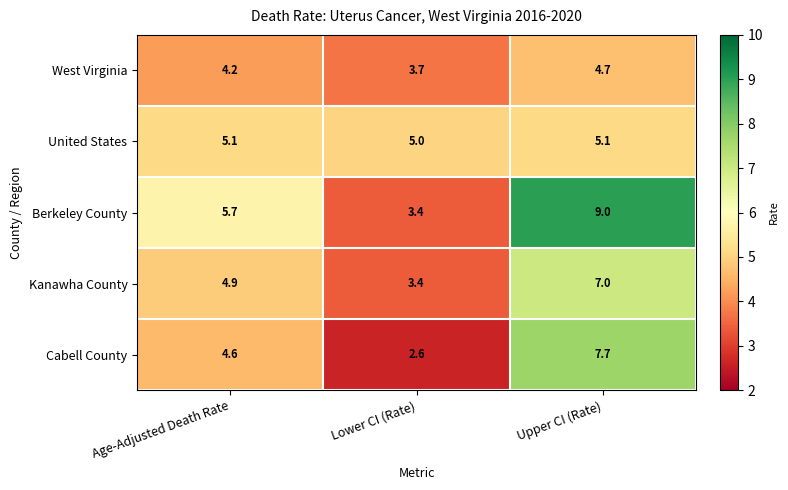

At which label does West Virginia first exceed 4?

Age-Adjusted Death Rate